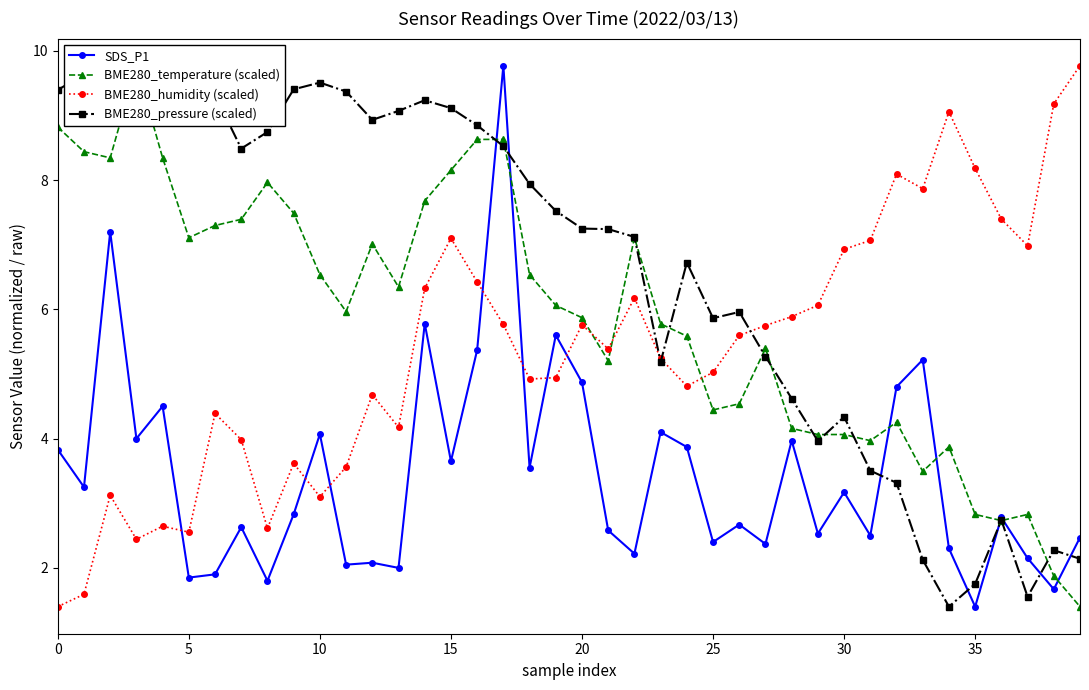

What is the difference between the maximum and minimum values in the SDS_P1 series?

8.4